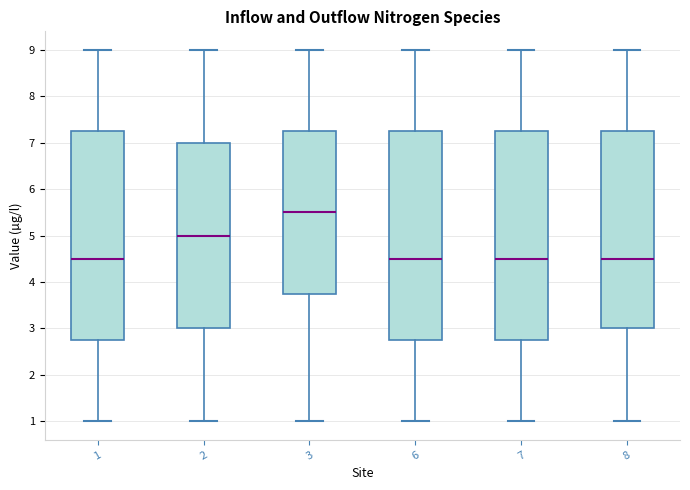

Reading left to right, transcribe this box plot: for each box, give where its median line is, the range the box spans, and where its two whiskers end, as read against the y-axis. The values are not printed on the chart, so give them approximately, as read against the axis.

1: median 4.5, box 2.8 to 7.3, whiskers 1.0 to 9.0
2: median 5.0, box 3.0 to 7.0, whiskers 1.0 to 9.0
3: median 5.5, box 3.8 to 7.3, whiskers 1.0 to 9.0
6: median 4.5, box 2.8 to 7.3, whiskers 1.0 to 9.0
7: median 4.5, box 2.8 to 7.3, whiskers 1.0 to 9.0
8: median 4.5, box 3.0 to 7.3, whiskers 1.0 to 9.0